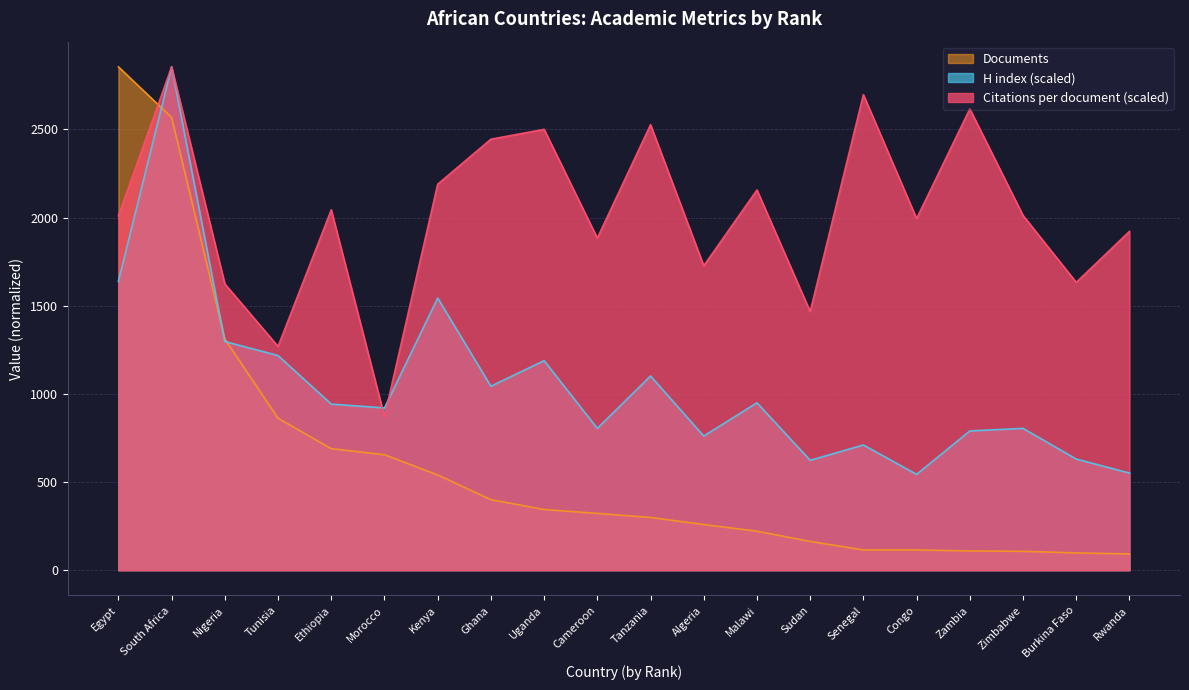

Which has a higher value, Malawi or Kenya?

Kenya